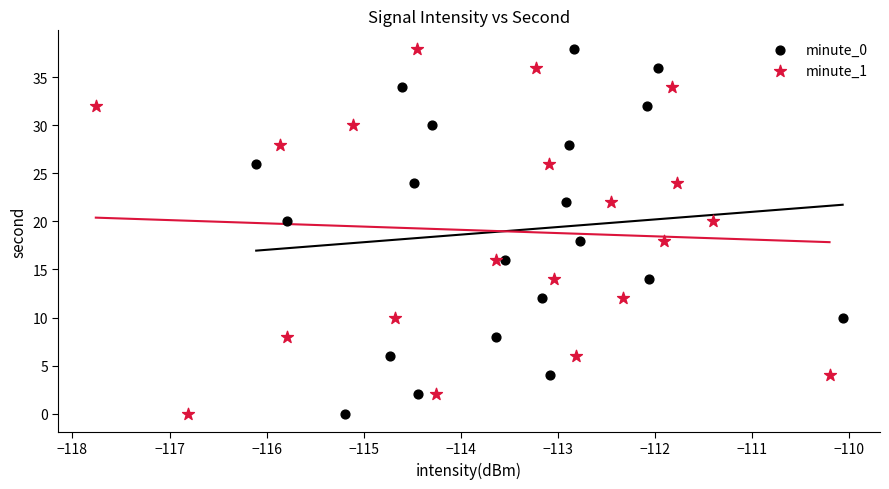

What are all the series names shown in the legend?

minute_0, minute_1